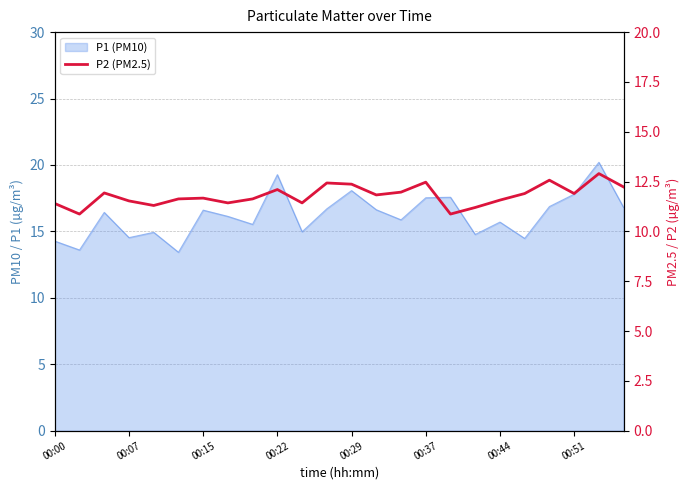

What is the maximum value shown in the chart?

12.9